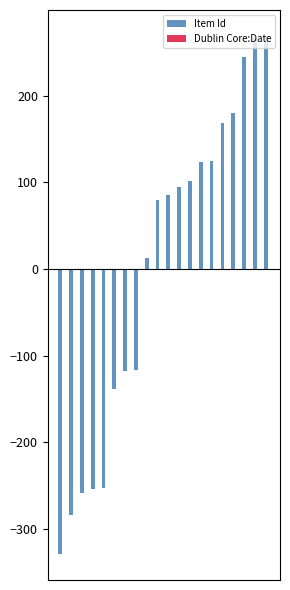

What is the difference between the maximum and minimum values?

598.0